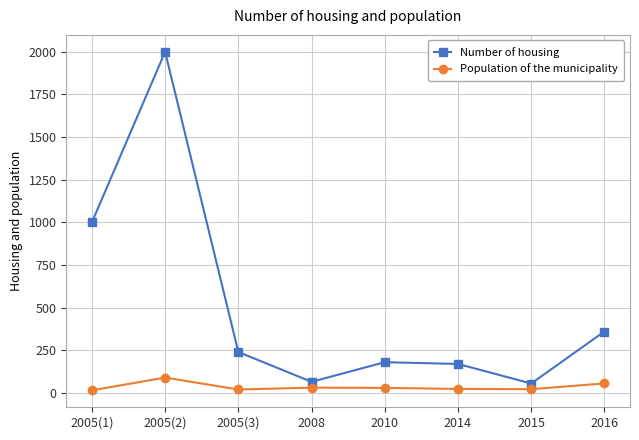

List the series in order of their overall mean, highest first.

Number of housing, Population of the municipality